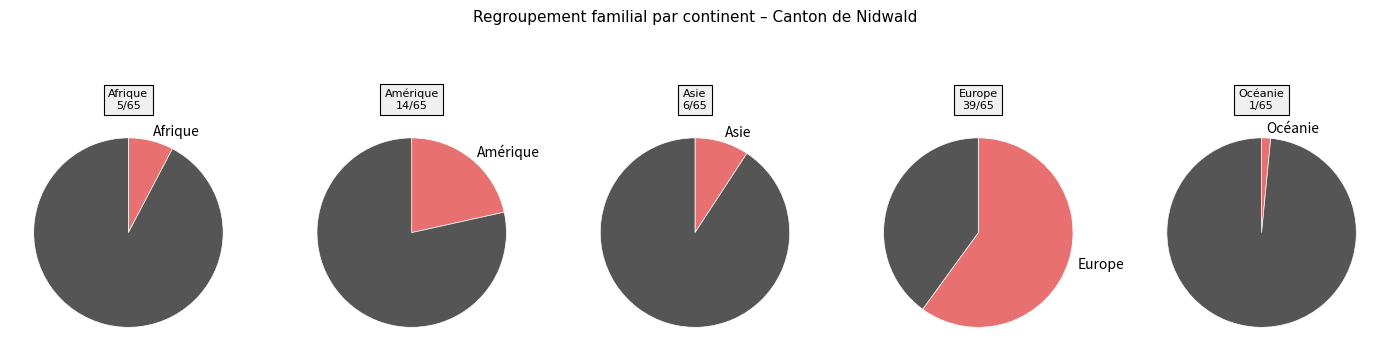

How many slices are in this pie chart?

5